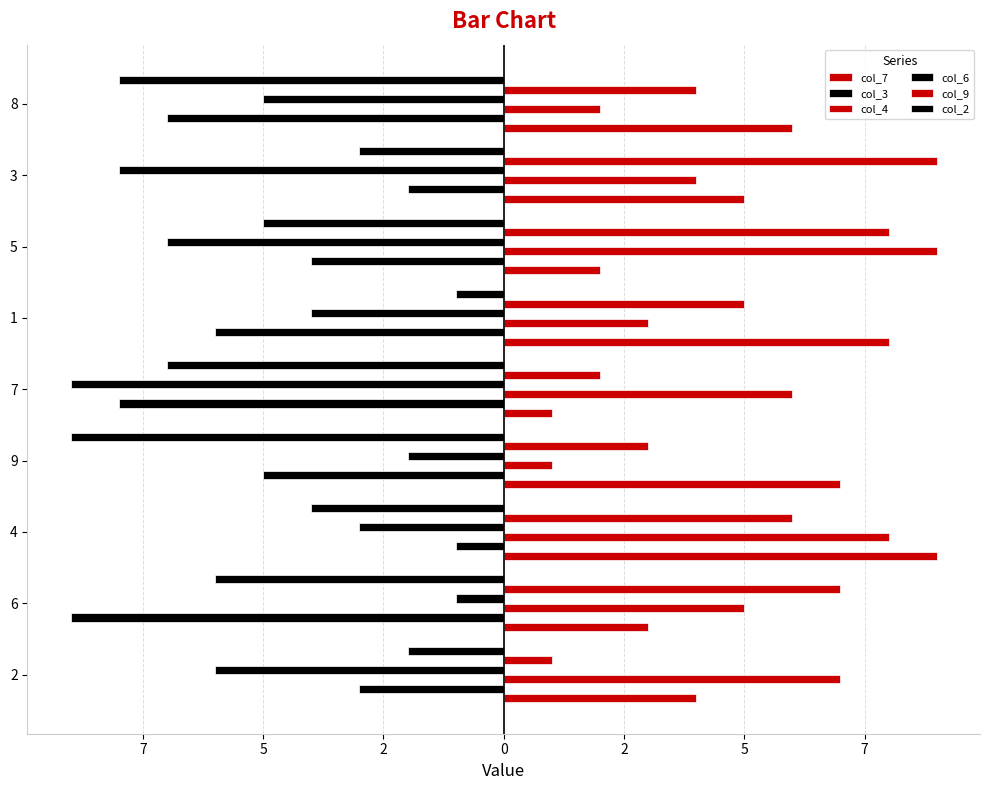

At which label does col_6 first exceed -5?

6